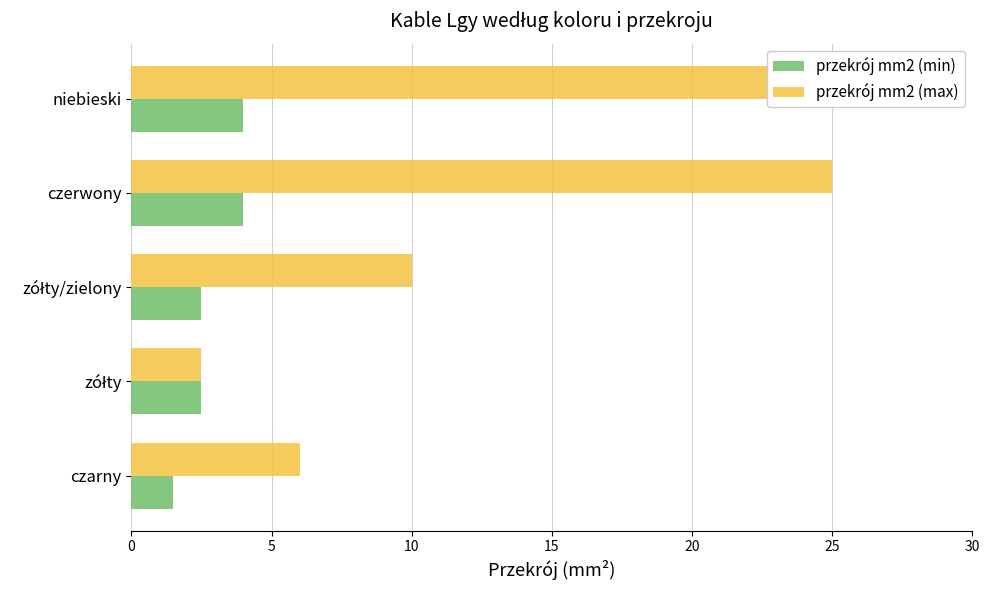

Is it true that przekrój mm2 (max) equals 3.9 at zółty?

False